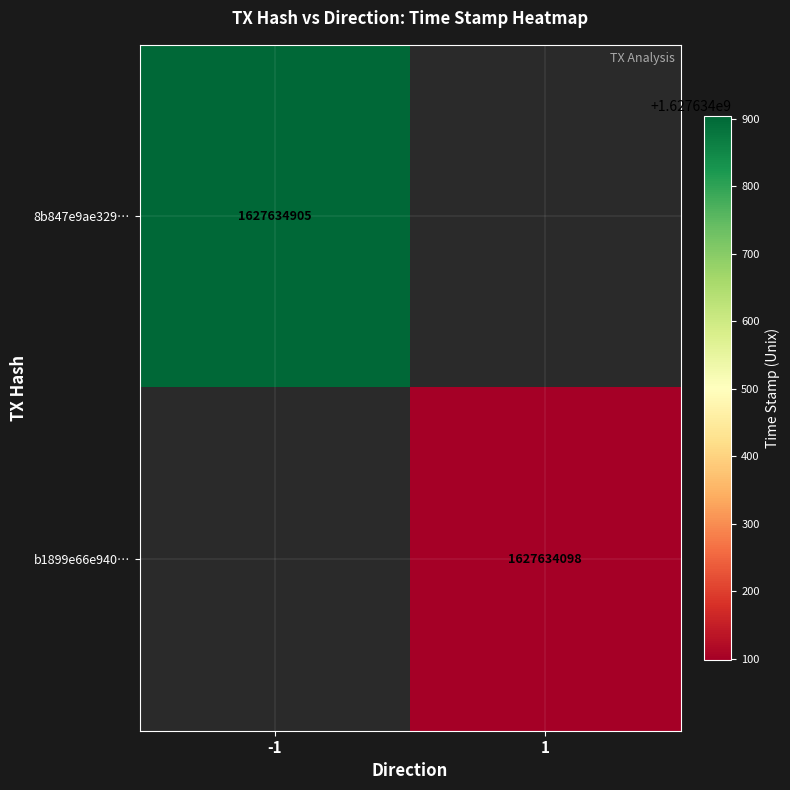

Between direction and time_stamp, which series saw the biggest shift?

8b847e9ae3291d5565cf5c0f34a80661f80af08